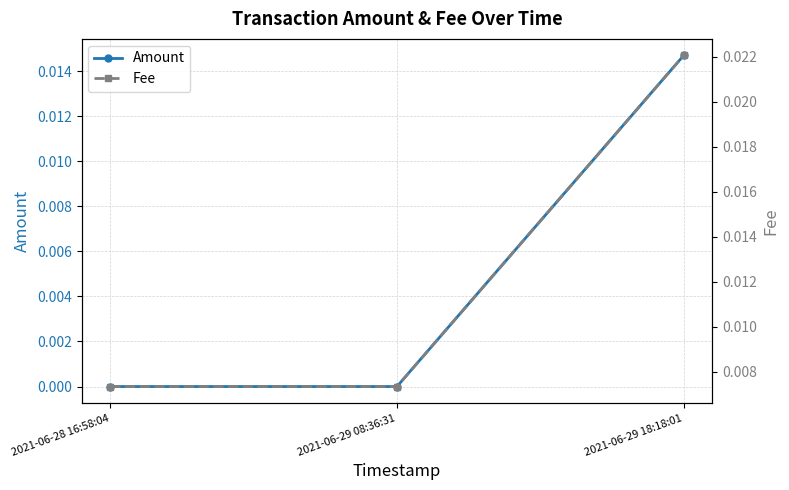

Is the value of Fee at 2021-06-28 16:58:04 greater than the value of Amount at 2021-06-29 18:18:01?

No